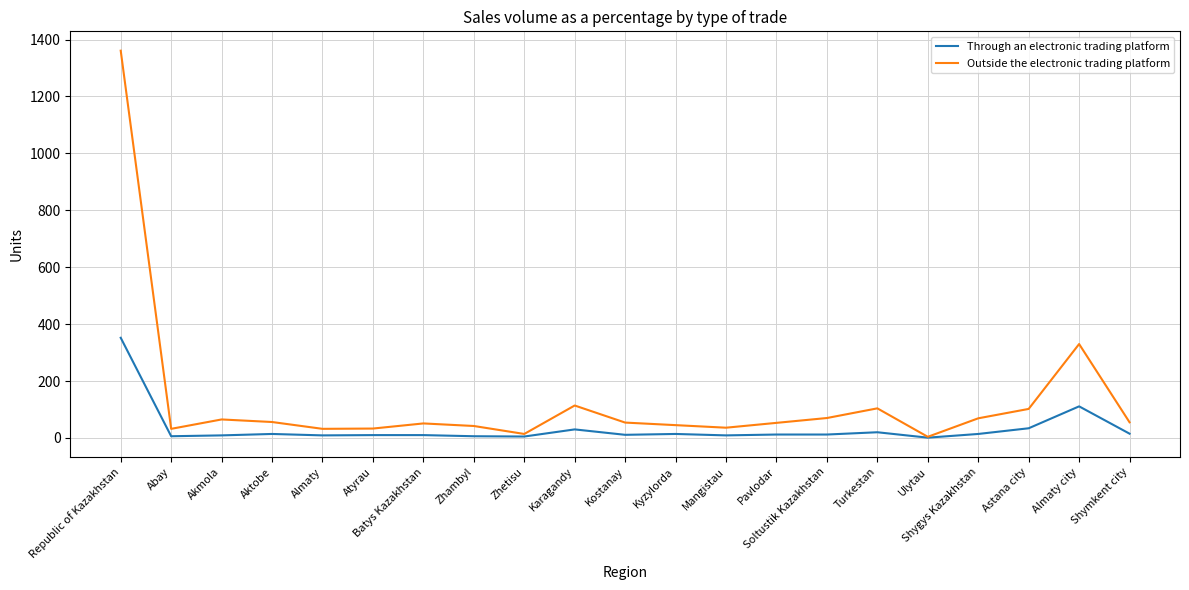

At which category is the sum across all series the highest?

Republic of Kazakhstan